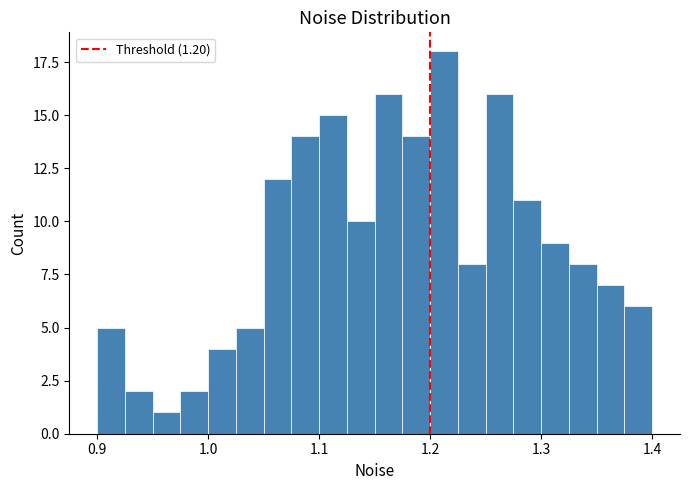

Read against the x-axis, roughly where is the centre of the tallest bar?

1.21